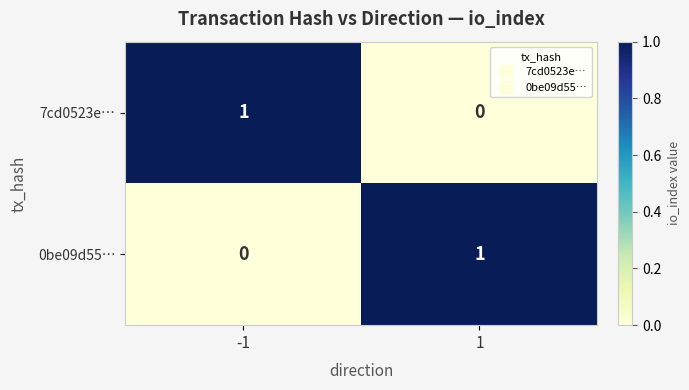

At -1, list the series in order from smallest to largest.

0be09d55…, 7cd0523e…